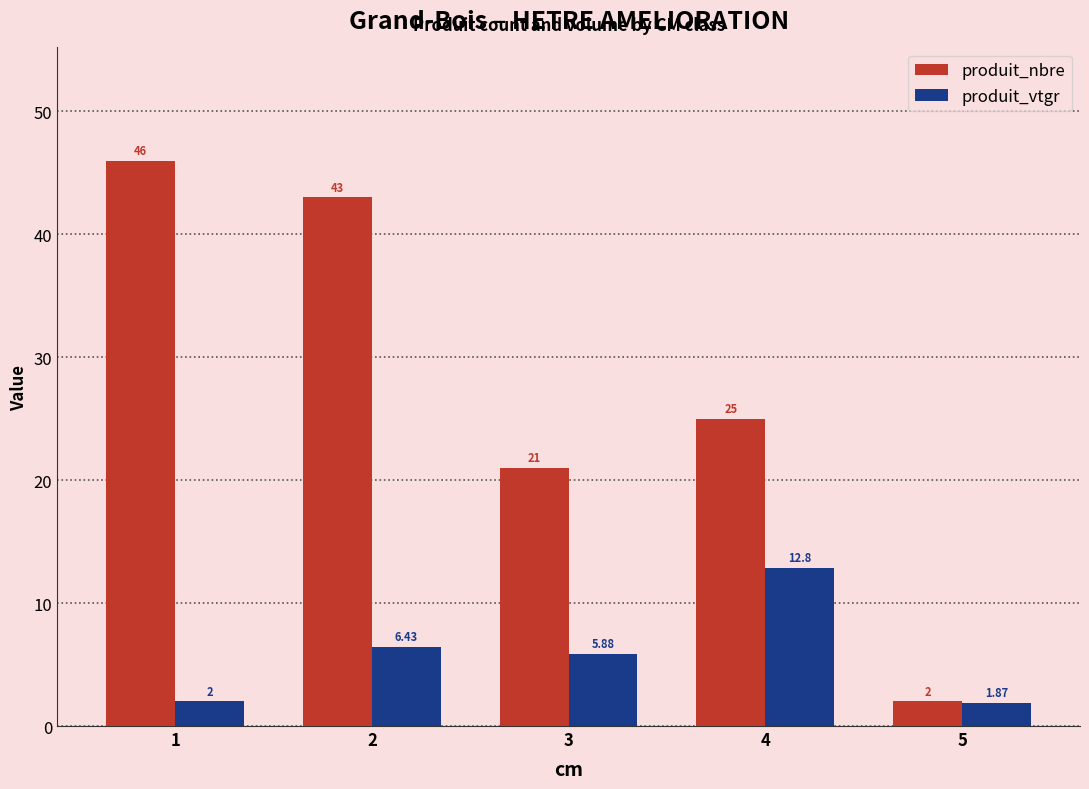

At which category does the chart reach its minimum across all series?

5